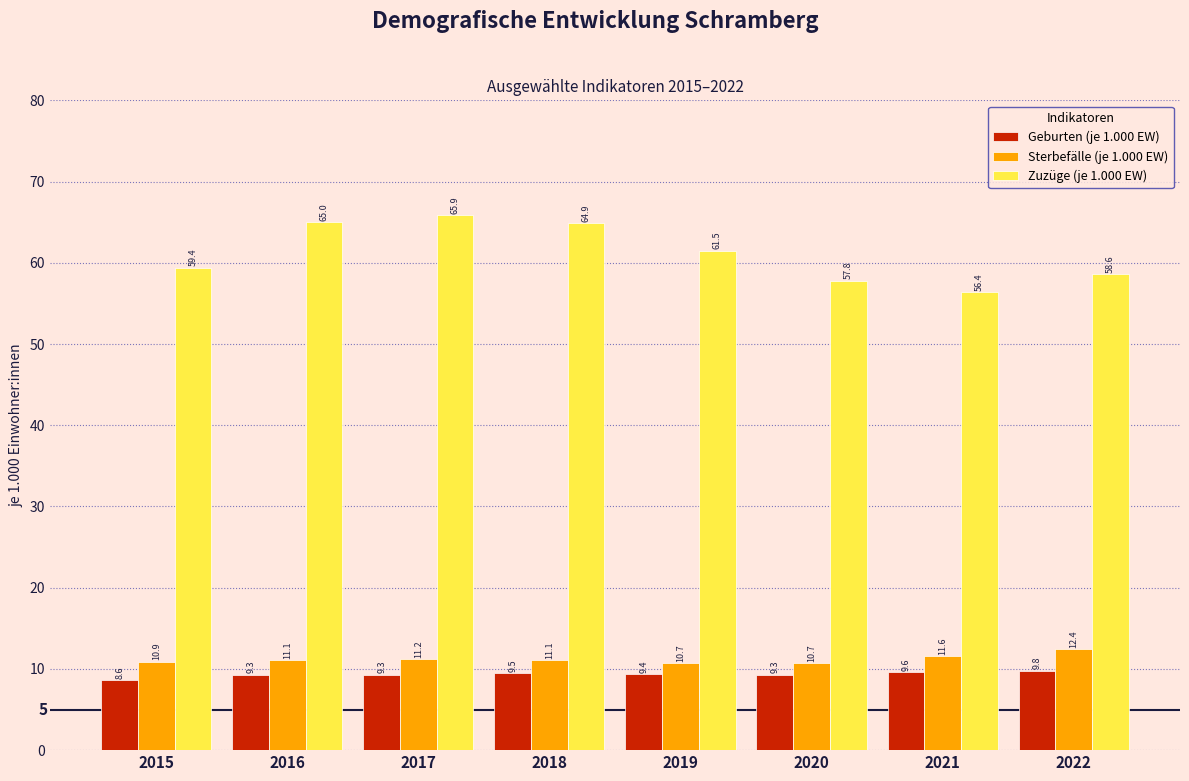

Reading right to left, transcribe all the data shown in this chart.

Geburten (je 1.000 EW): 9.8	9.6	9.3	9.4	9.5	9.3	9.3	8.6
Sterbefälle (je 1.000 EW): 12.4	11.6	10.7	10.7	11.1	11.2	11.1	10.9
Zuzüge (je 1.000 EW): 58.6	56.4	57.8	61.5	64.9	65.9	65.0	59.4